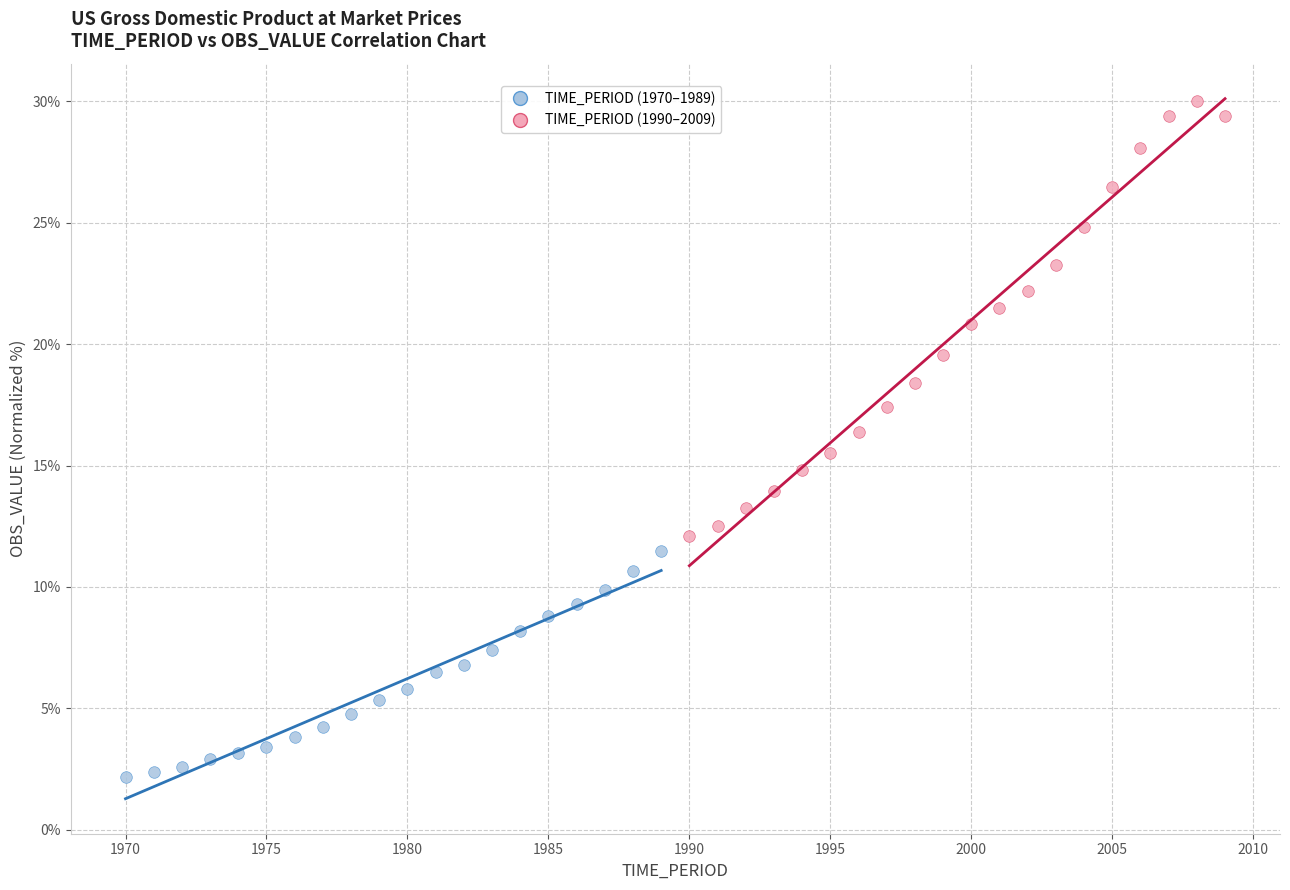

Which series reaches the minimum Y coordinate?

TIME_PERIOD (1970–1989)